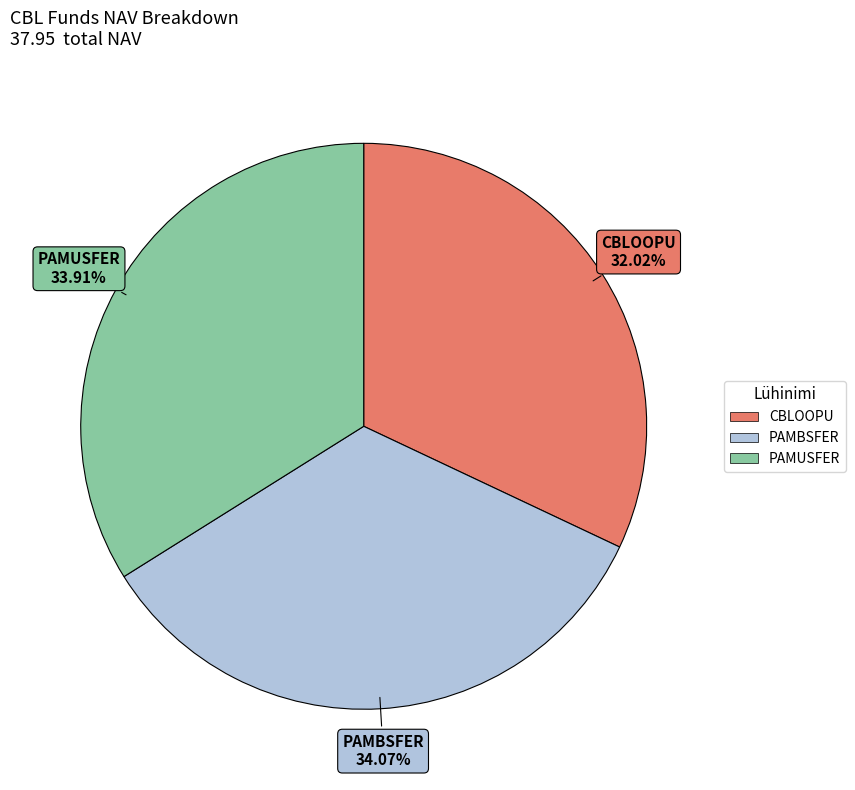

Is it true that CBLOOPU is 24% of the pie?

False